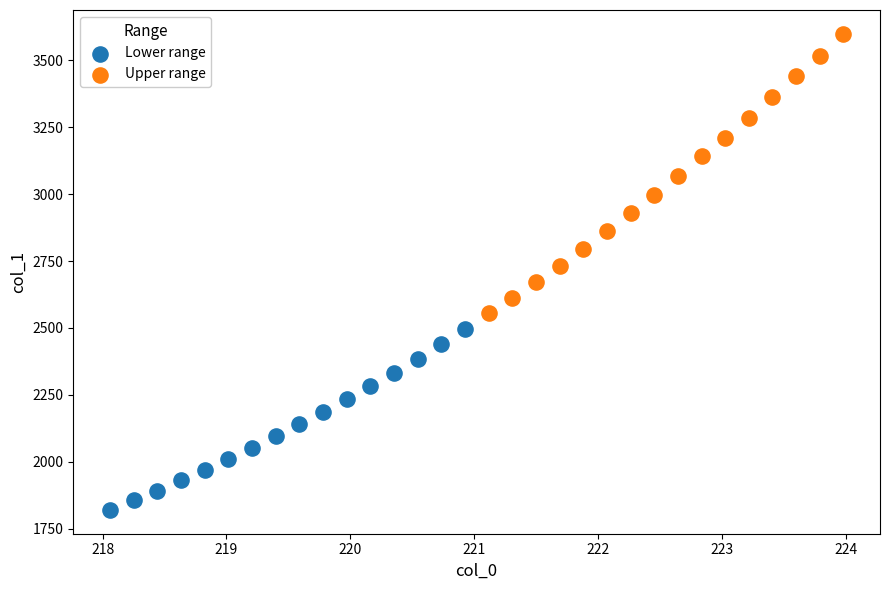

Which series contains the lowest Y value?

Lower range